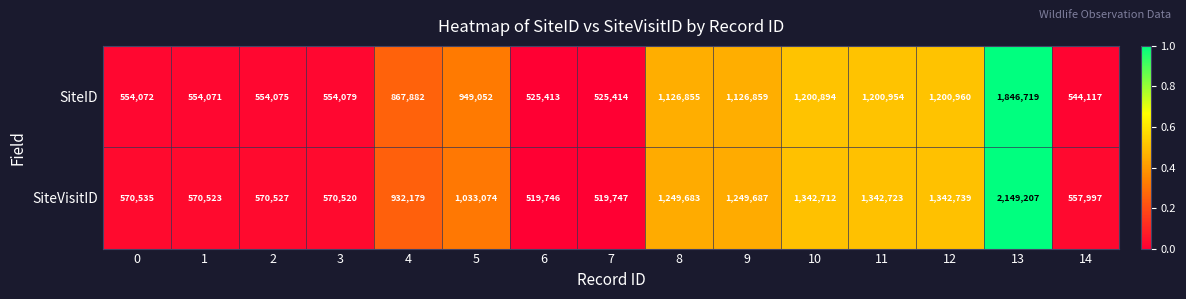

Is it true that SiteVisitID equals 932179 at 4?

True